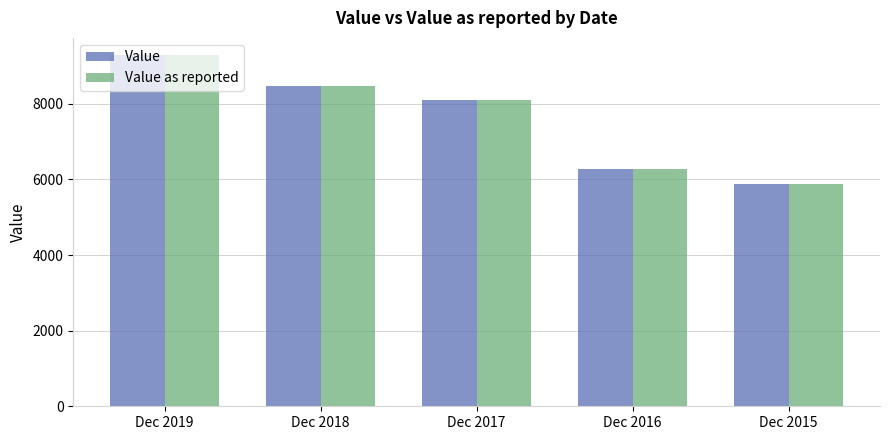

Count the Value values in the range 6278 to 8471.

3